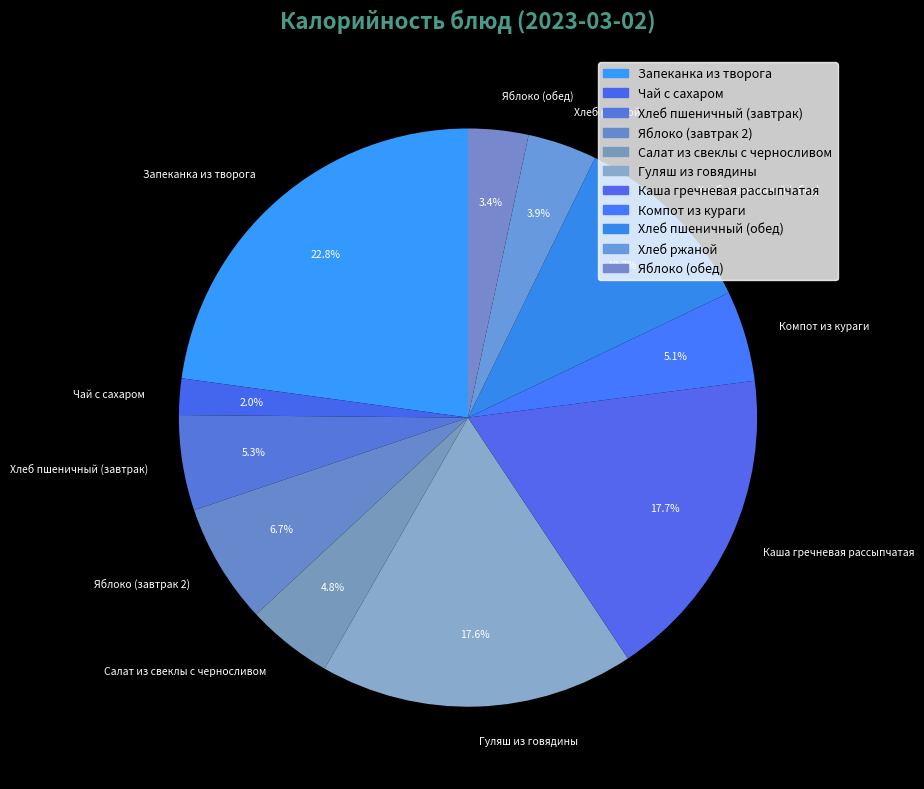

How many slices are in this pie chart?

11